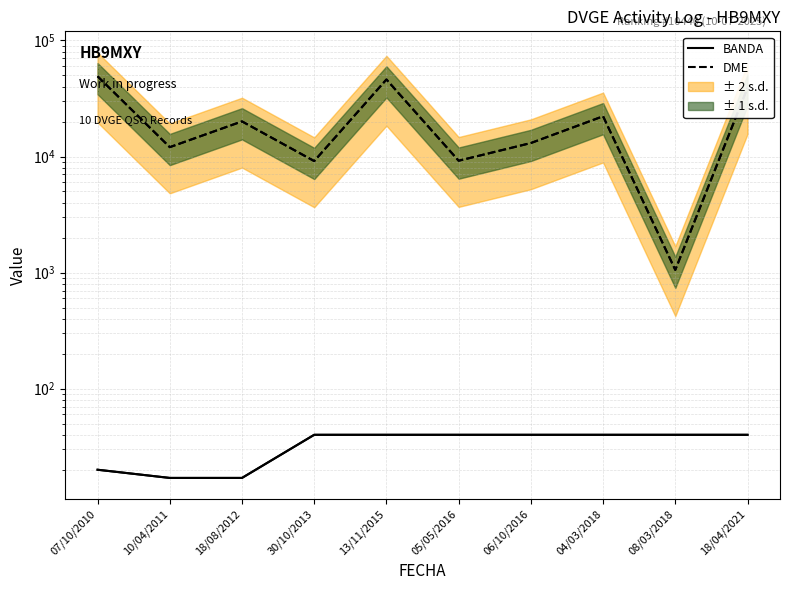

Rank the series by their maximum value, from highest to lowest.

DME, BANDA